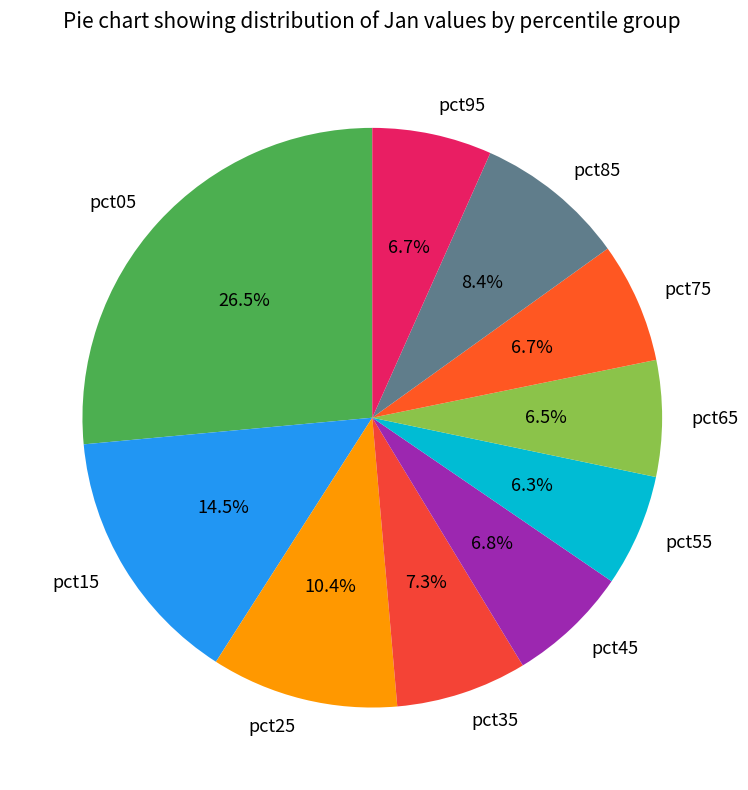

What percentage is NOT represented by pct15?

85.5%